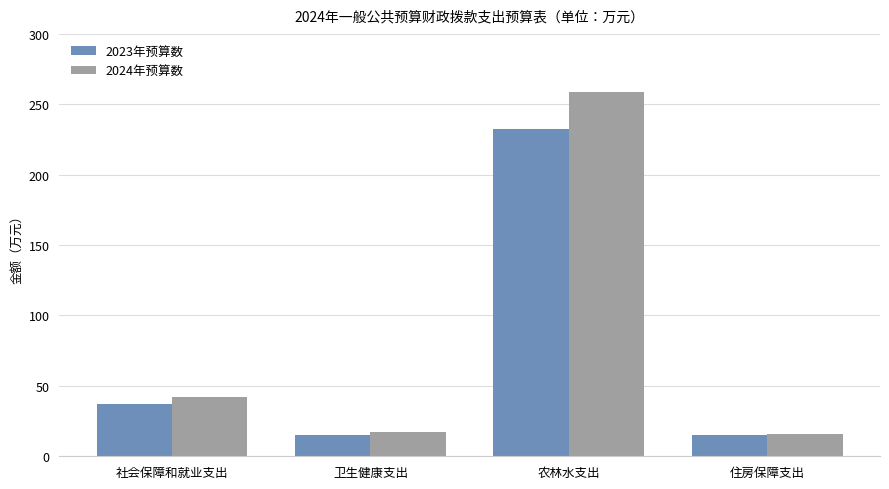

The value of 2023年预算数 at 住房保障支出 is 14.9. True or false?

True